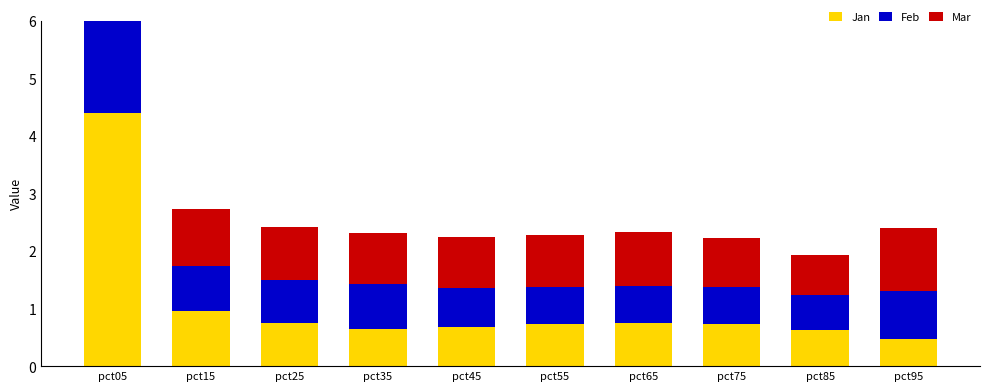

Which label corresponds to the smallest value in the chart?

pct95